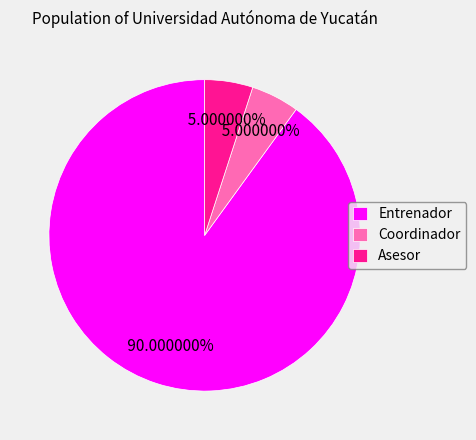

Is it true that Asesor is 5% of the pie?

True